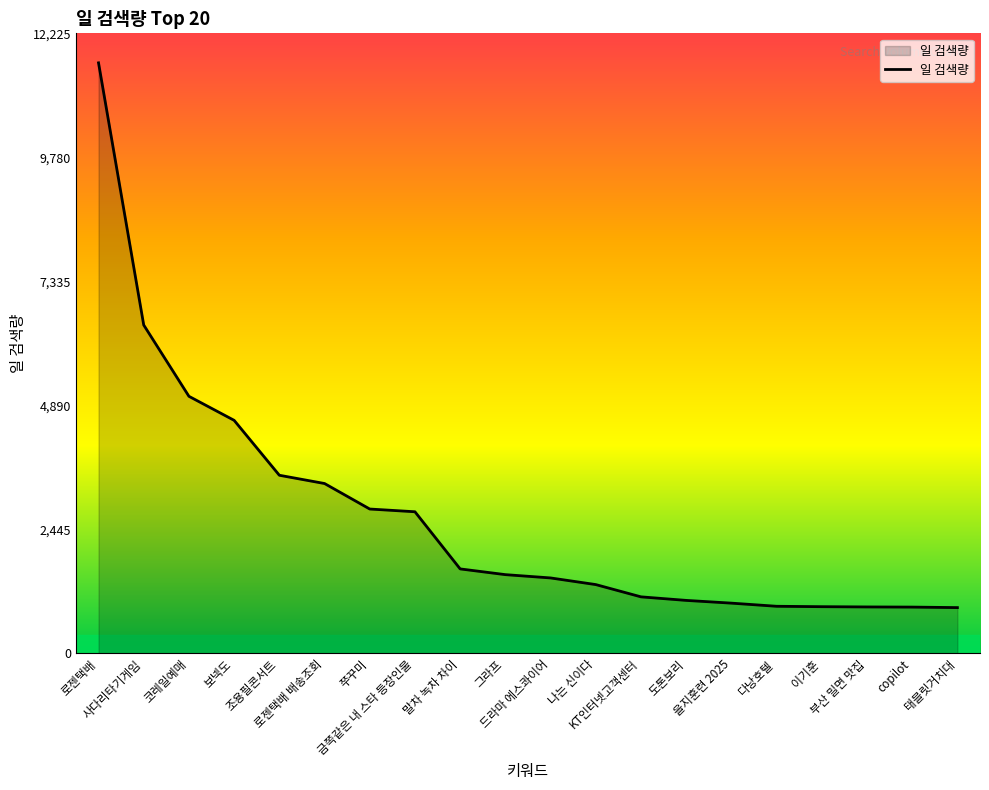

What is the smallest value displayed?

900